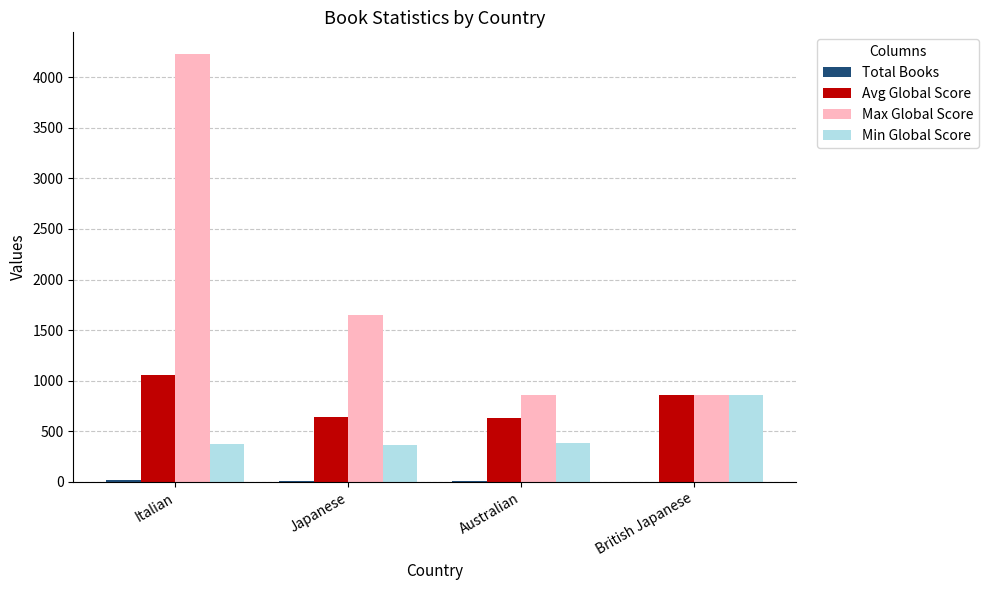

What is the maximum value for Max Global Score?

4232